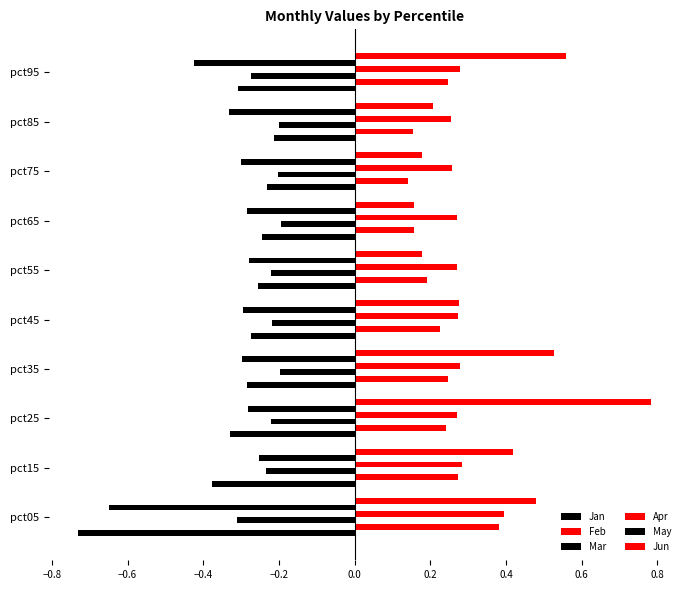

What is the label of the 3rd bar from the right?

0.4